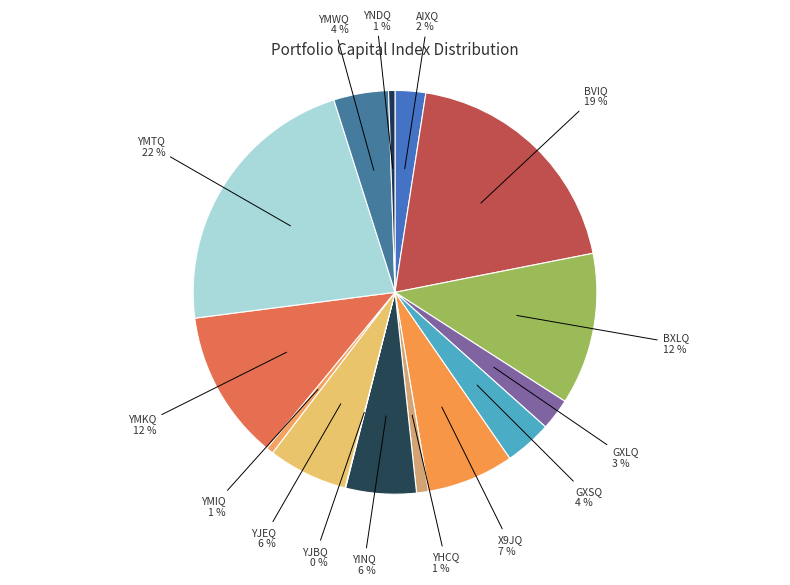

Combined, do YINQ and BVIQ account for over 50%?

No